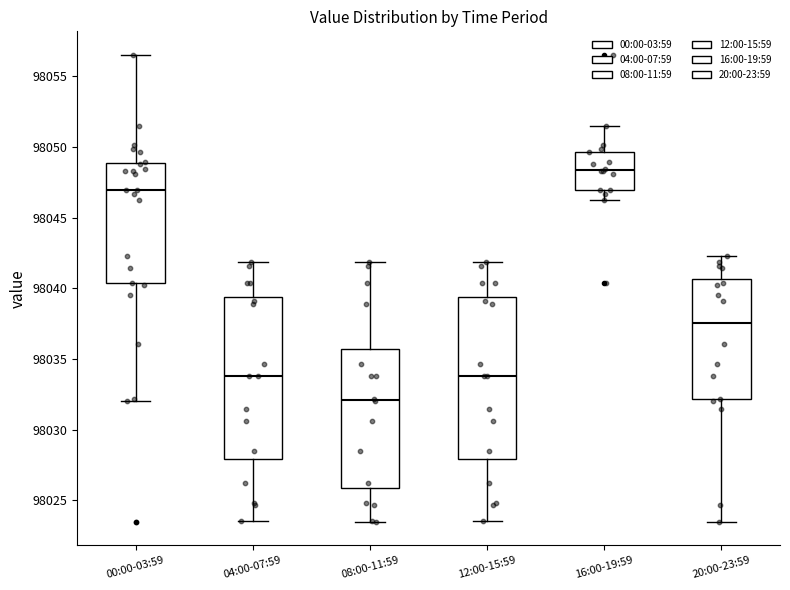

Reading left to right, transcribe this box plot: for each box, give where its median line is, the range the box spans, and where its two whiskers end, as read against the y-axis. The values are not printed on the chart, so give them approximately, as read against the axis.

00:00-03:59: median 98047.0, box 98040.5 to 98049.0, whiskers 98032.0 to 98056.5
04:00-07:59: median 98034.0, box 98028.0 to 98039.5, whiskers 98023.5 to 98042.0
08:00-11:59: median 98032.0, box 98026.0 to 98035.5, whiskers 98023.5 to 98042.0
12:00-15:59: median 98034.0, box 98028.0 to 98039.5, whiskers 98023.5 to 98042.0
16:00-19:59: median 98048.5, box 98047.0 to 98049.5, whiskers 98046.5 to 98051.5
20:00-23:59: median 98037.5, box 98032.0 to 98040.5, whiskers 98023.5 to 98042.5